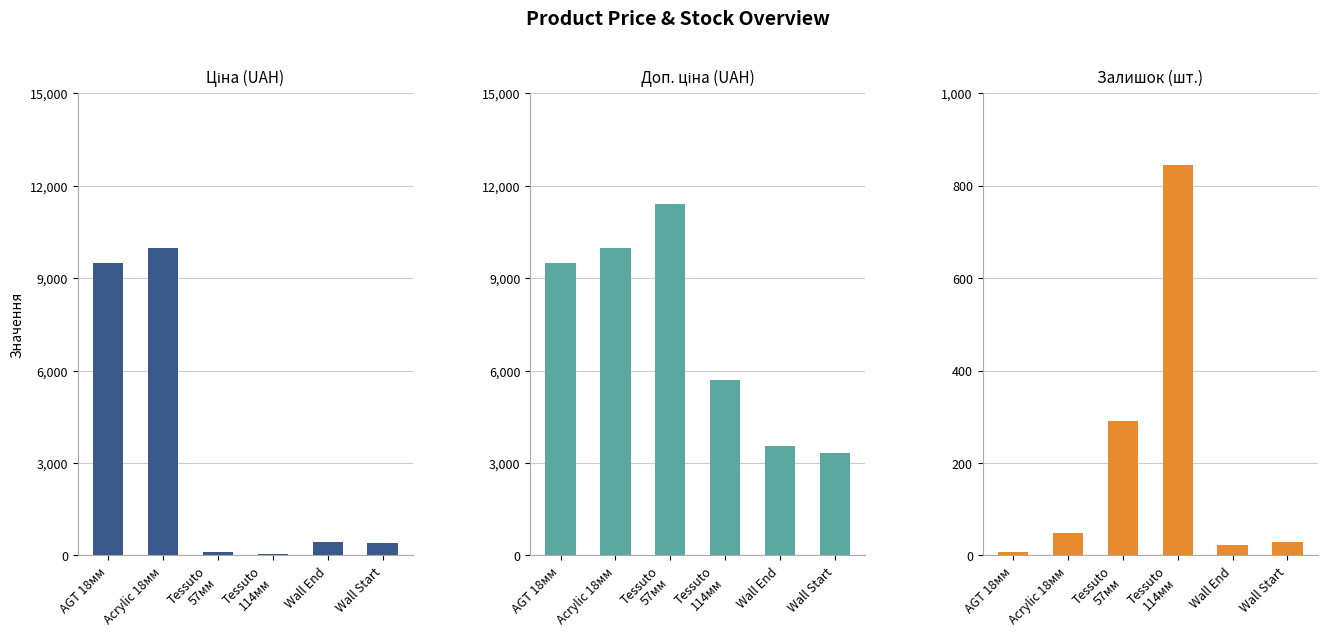

How many bars are there in each group?

3